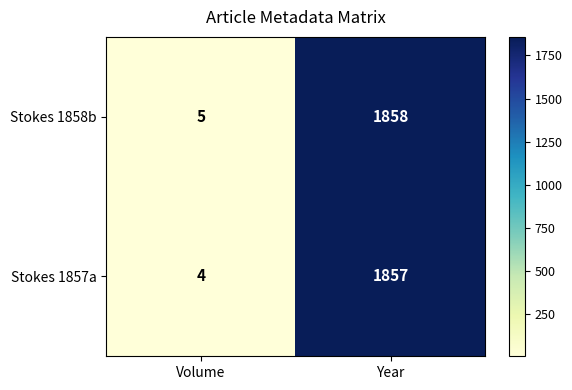

True or false: Stokes 1858b has a value of 5 at Volume.

True